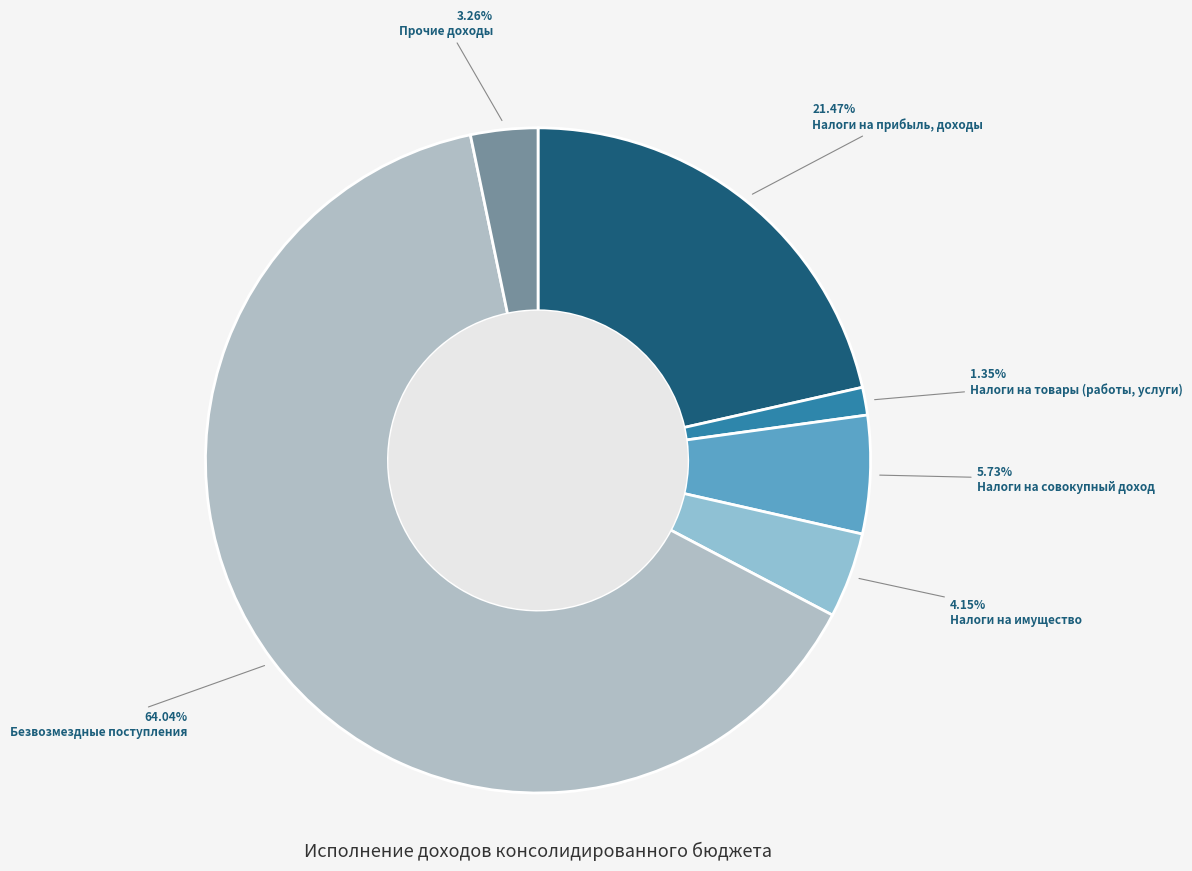

How many segments does this pie chart have?

6